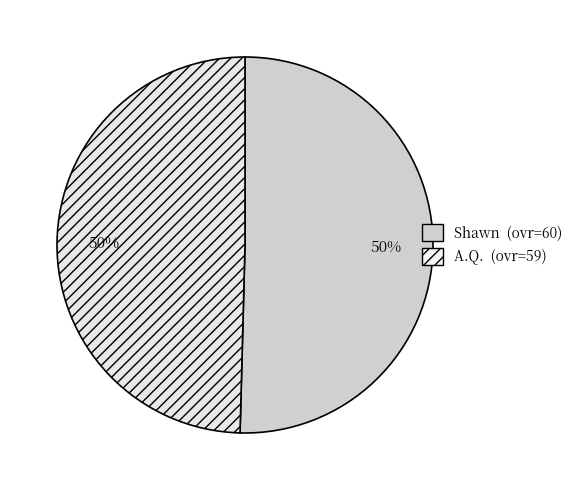

The A.Q. slice represents 57% of the pie. True or false?

False